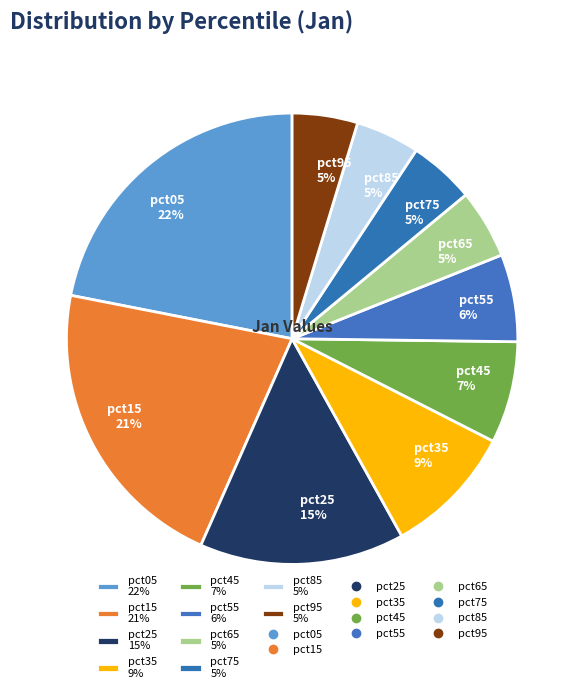

Combined, do pct55 and pct45 account for over 50%?

No